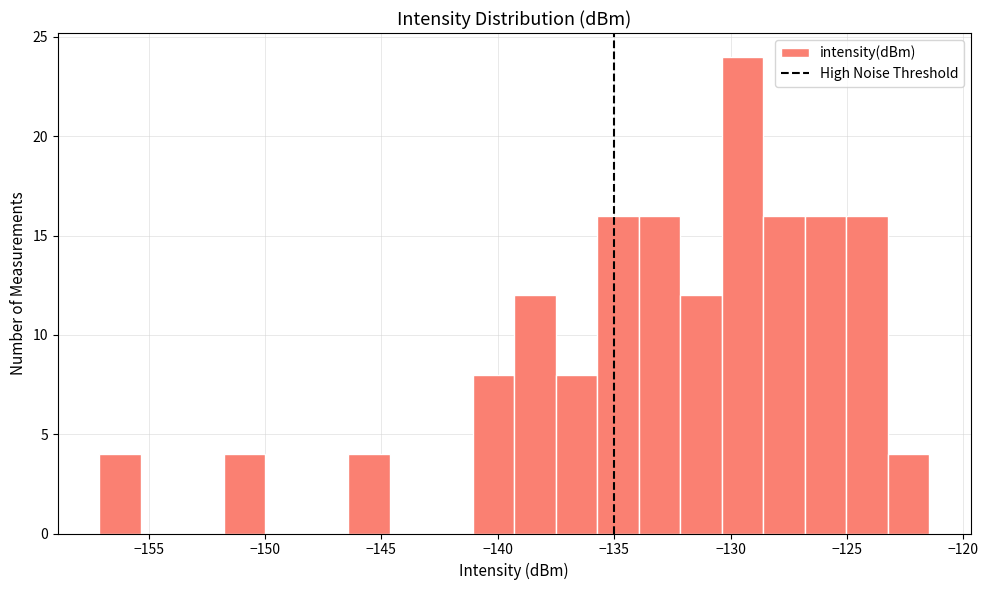

Around what value on the x-axis is the tallest bar? Give the approximate position of its centre, as read against the axis.

-129.5